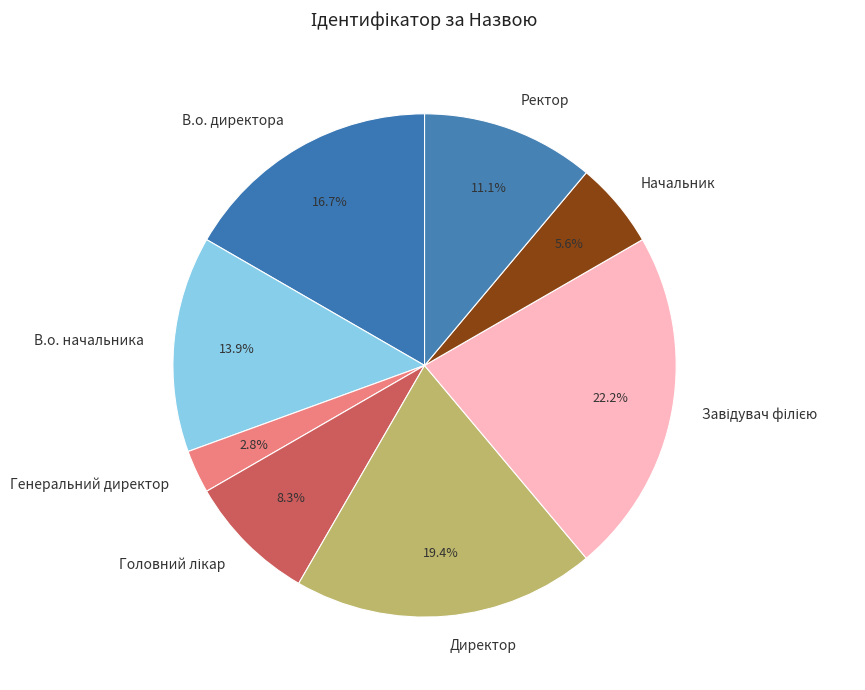

To the nearest percent, what is the difference between the largest and smallest slice percentages?

19%